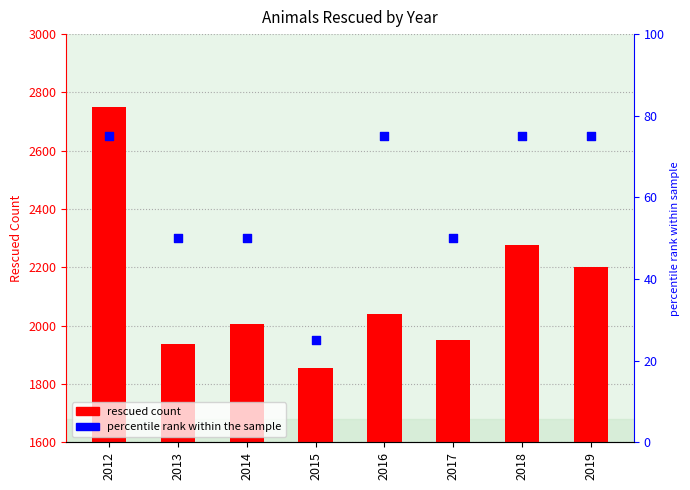

What is the total value across all series at 2017?

2001